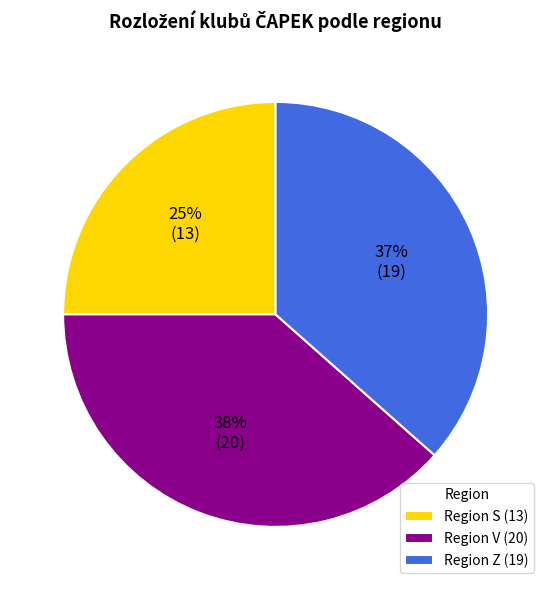

True or false: Region S (13) accounts for 25% of the total.

True